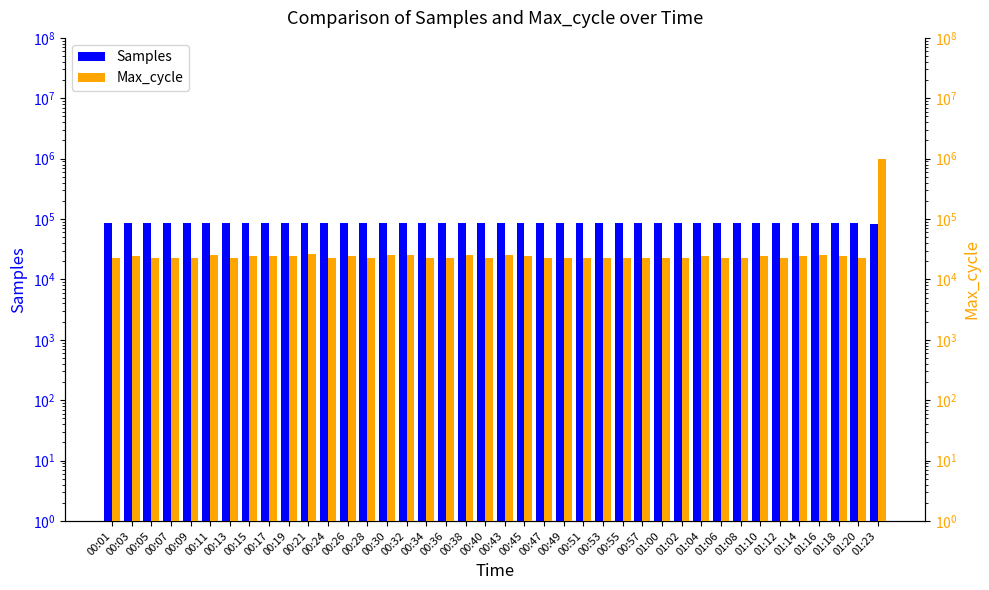

What is the label of the 23rd bar from the left?

00:47